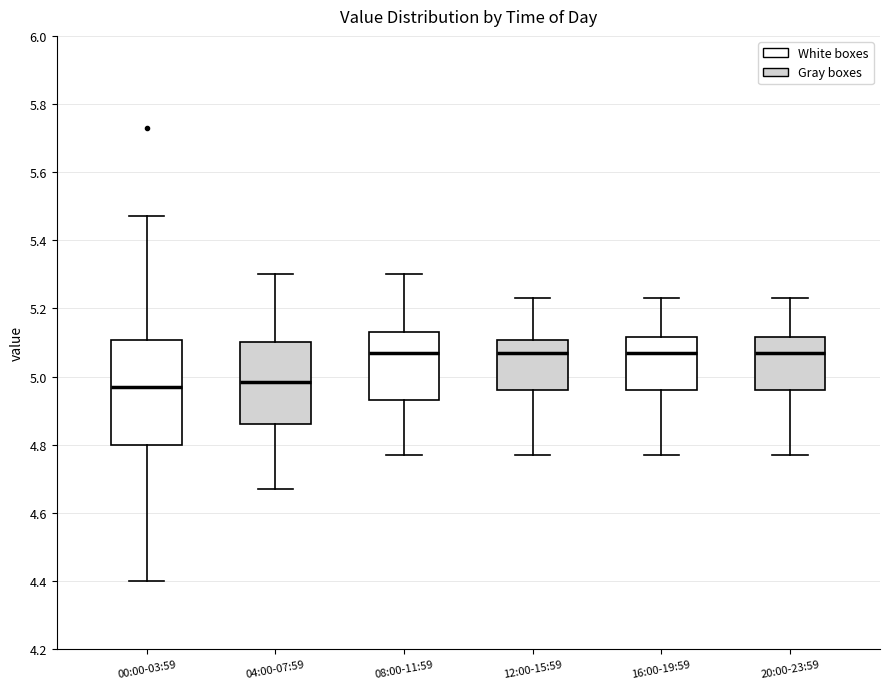

Reading left to right, read every box against the y-axis: the position of its median line, the range the box covers, and the ends of its whiskers. The values are not printed on the chart, so give them approximately, as read against the axis.

00:00-03:59: median 4.98, box 4.80 to 5.10, whiskers 4.40 to 5.48
04:00-07:59: median 4.98, box 4.86 to 5.10, whiskers 4.68 to 5.30
08:00-11:59: median 5.08, box 4.94 to 5.14, whiskers 4.78 to 5.30
12:00-15:59: median 5.08, box 4.96 to 5.10, whiskers 4.78 to 5.24
16:00-19:59: median 5.08, box 4.96 to 5.12, whiskers 4.78 to 5.24
20:00-23:59: median 5.08, box 4.96 to 5.12, whiskers 4.78 to 5.24